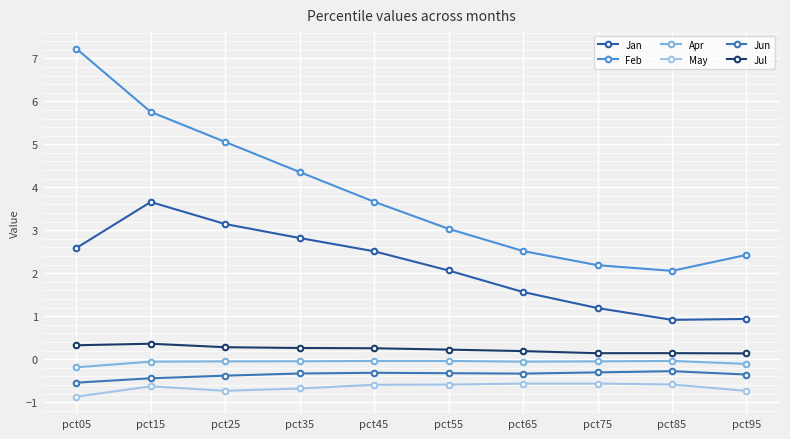

True or false: Feb has a value of 5.8 at pct15.

True